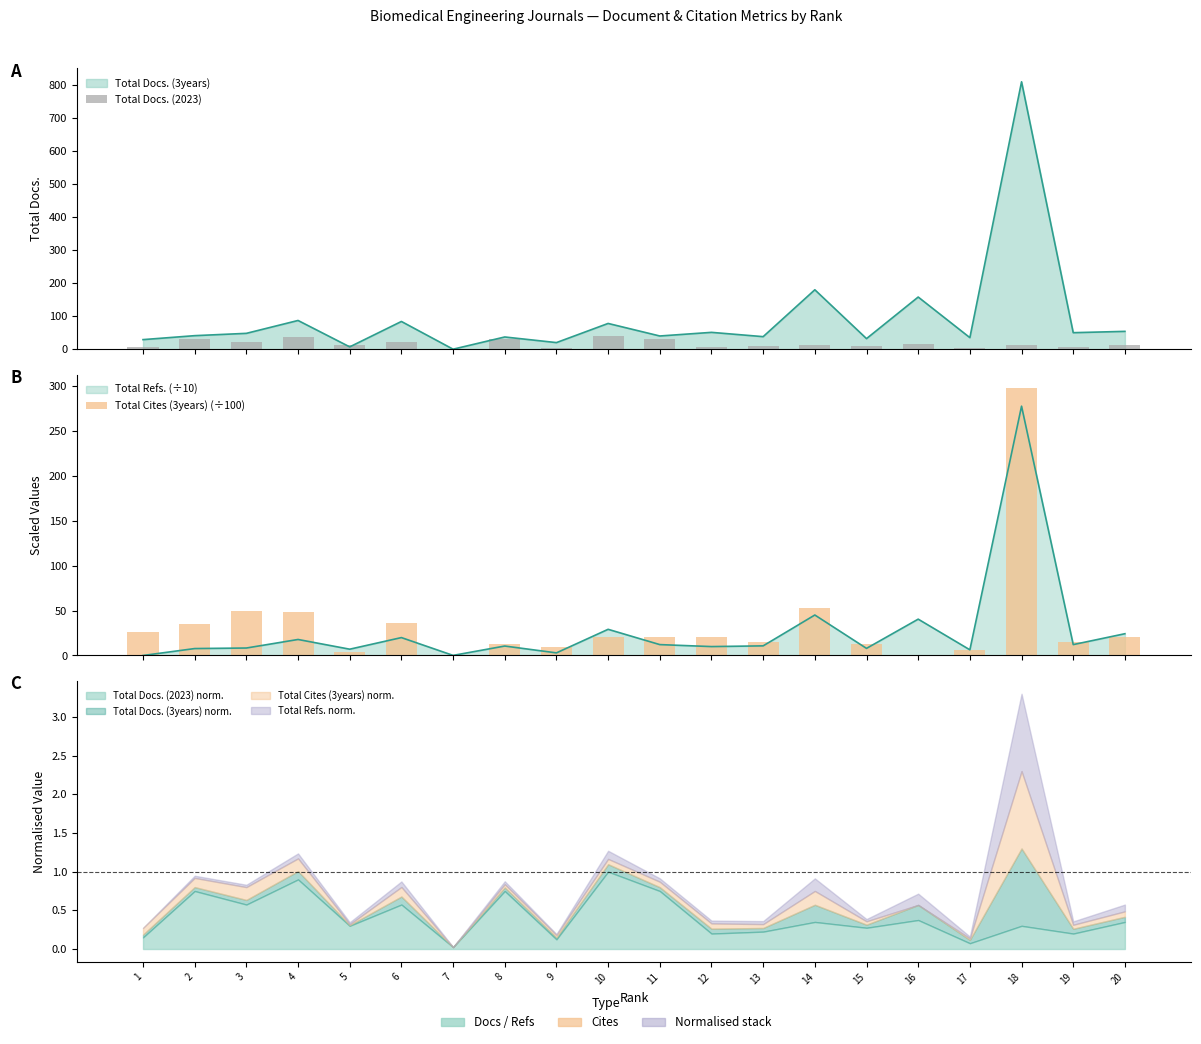

Between 16 and 11, which series saw the biggest shift?

Total Cites (3years) (÷100)